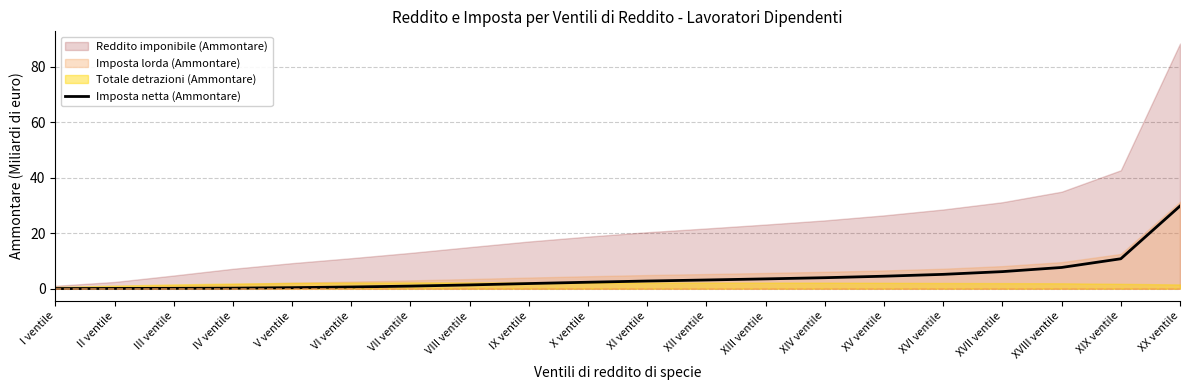

Which category has the highest value across all series?

XX ventile